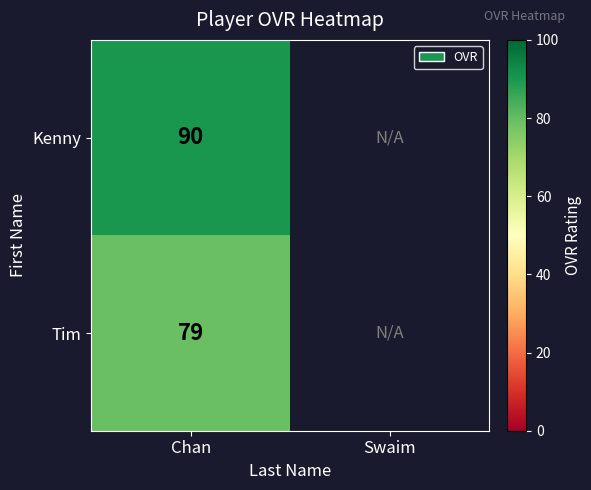

At which category is the sum across all series the highest?

Chan